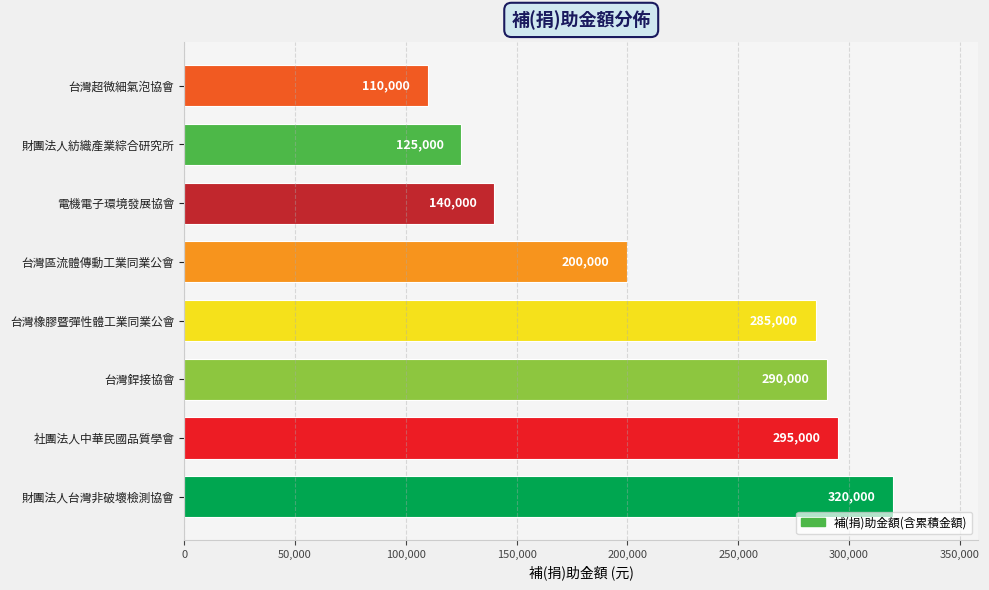

What is the average value?

220625